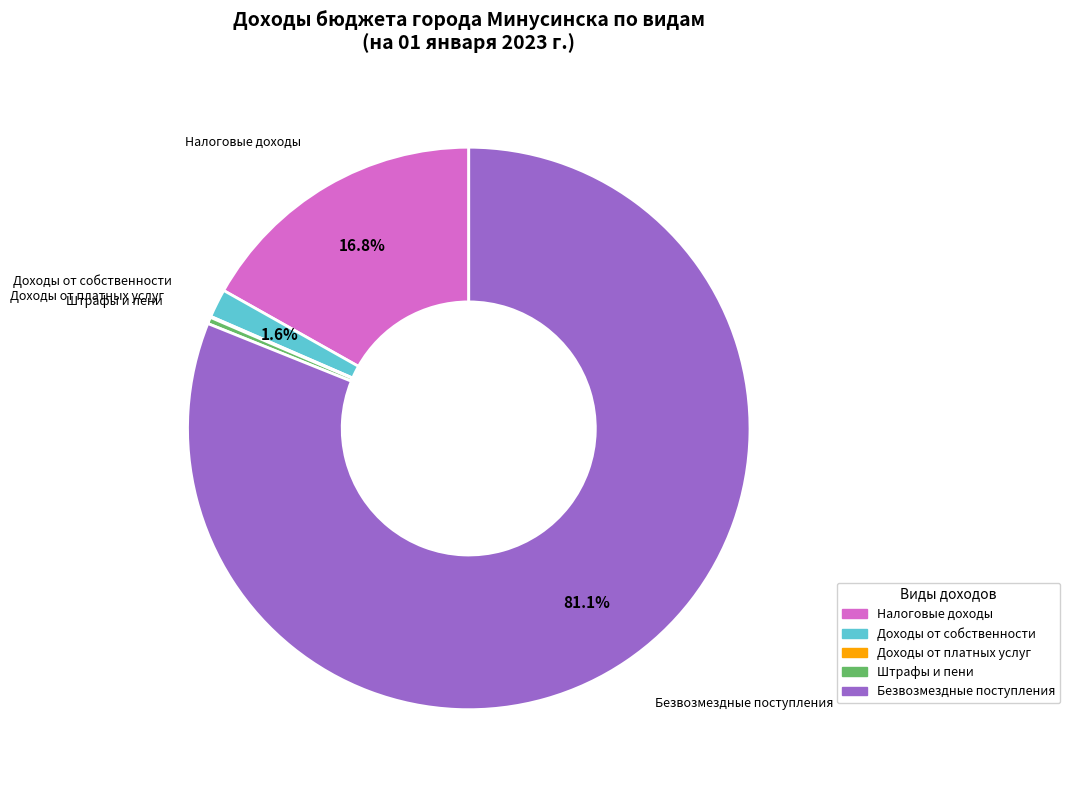

Is there any slice that represents more than half of the pie?

Yes